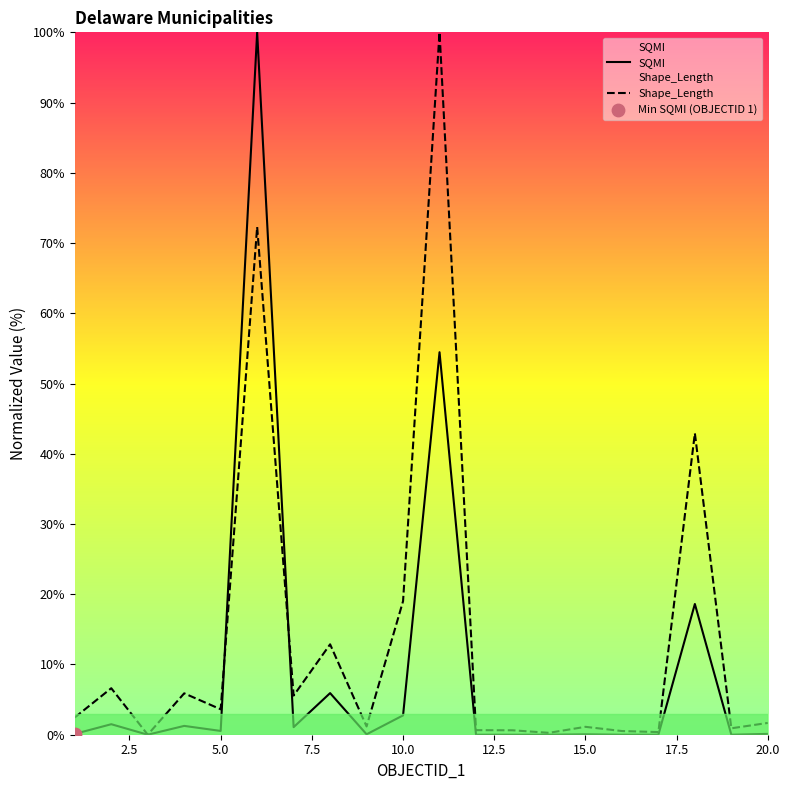

At how many categories does at least one series exceed 27?

3